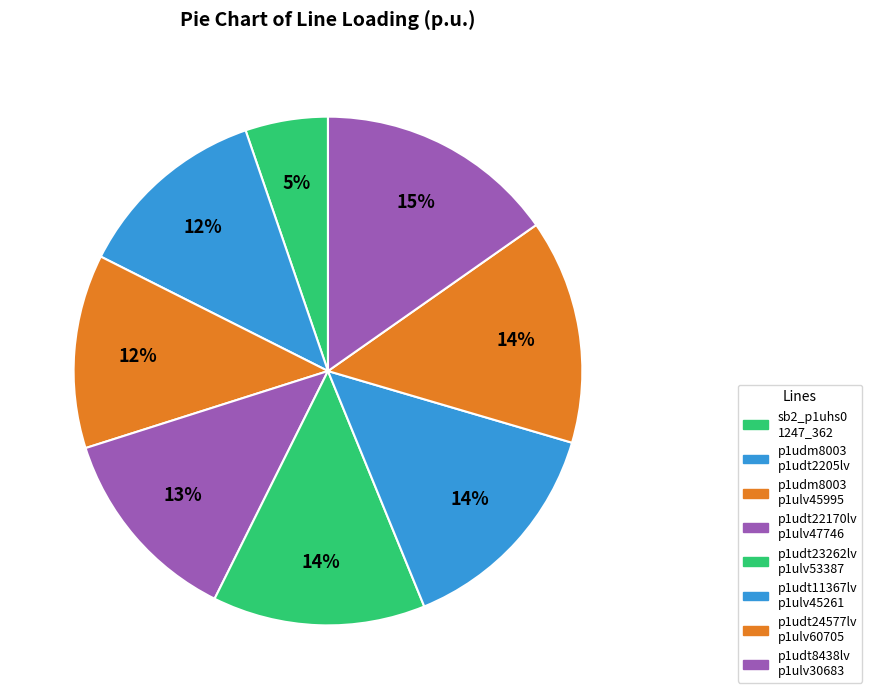

Does any single category account for the majority?

No